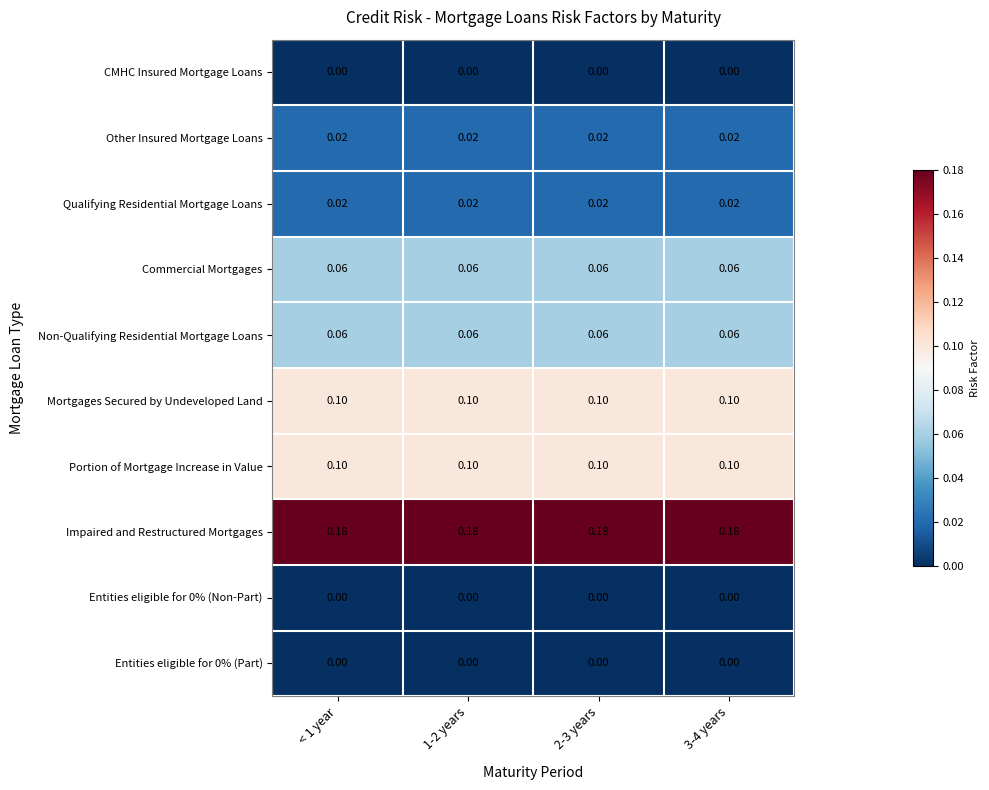

Which series has the largest total across all categories?

Impaired and Restructured Mortgages